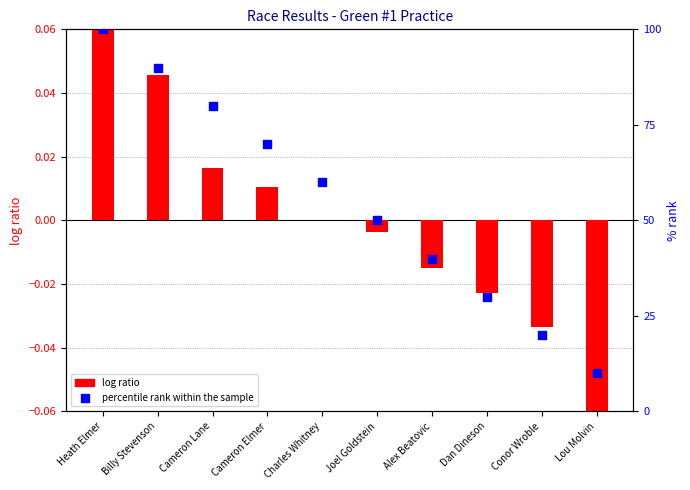

Which series contains the lowest Y value?

log ratio